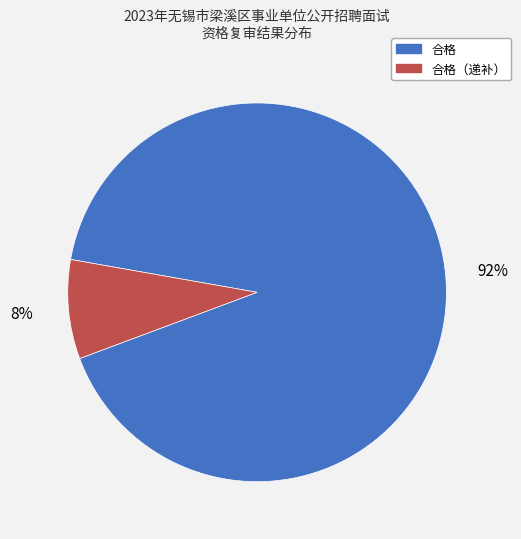

To the nearest percent, what portion does 合格（递补） represent?

8%